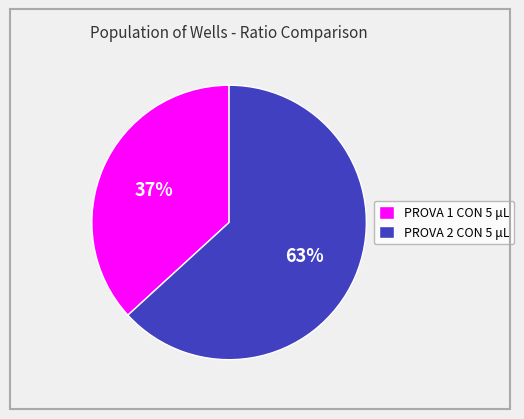

To the nearest percent, what is the difference between the largest and smallest slice percentages?

26%